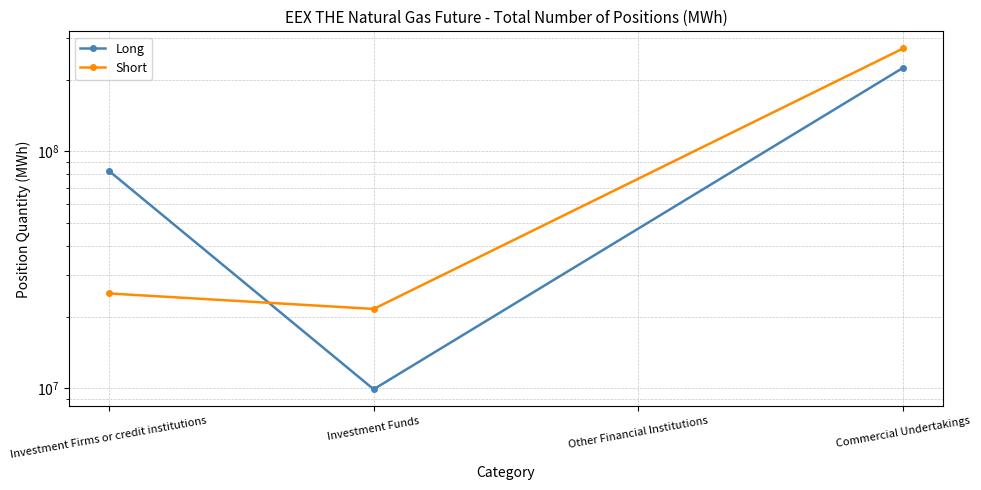

Is this an area chart (filled region under the line)?

No